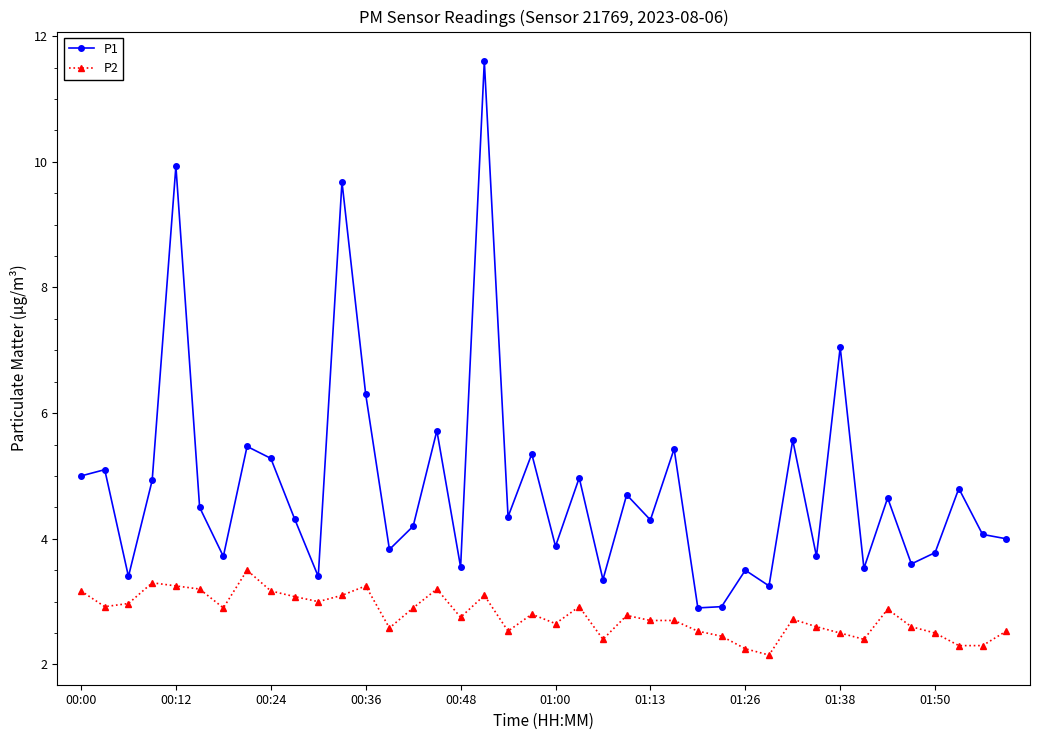

What is the greatest value displayed?

11.6